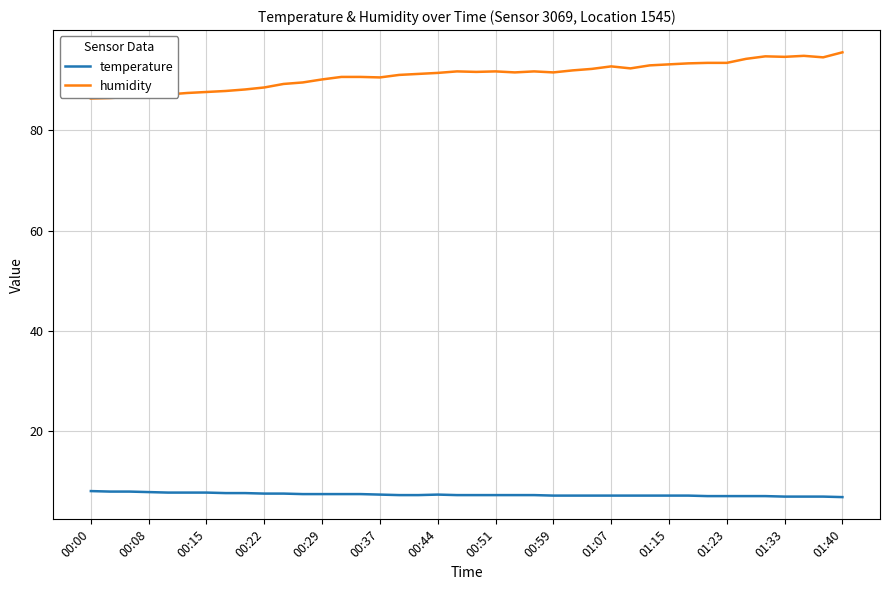

List the series in order of their peak value, highest first.

humidity, temperature